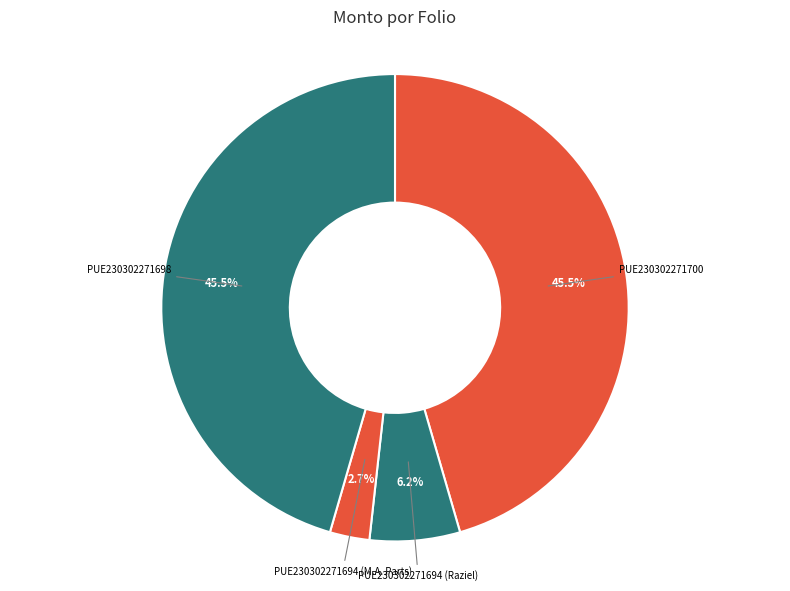

To the nearest percent, what is the difference between the largest and smallest slice percentages?

43%